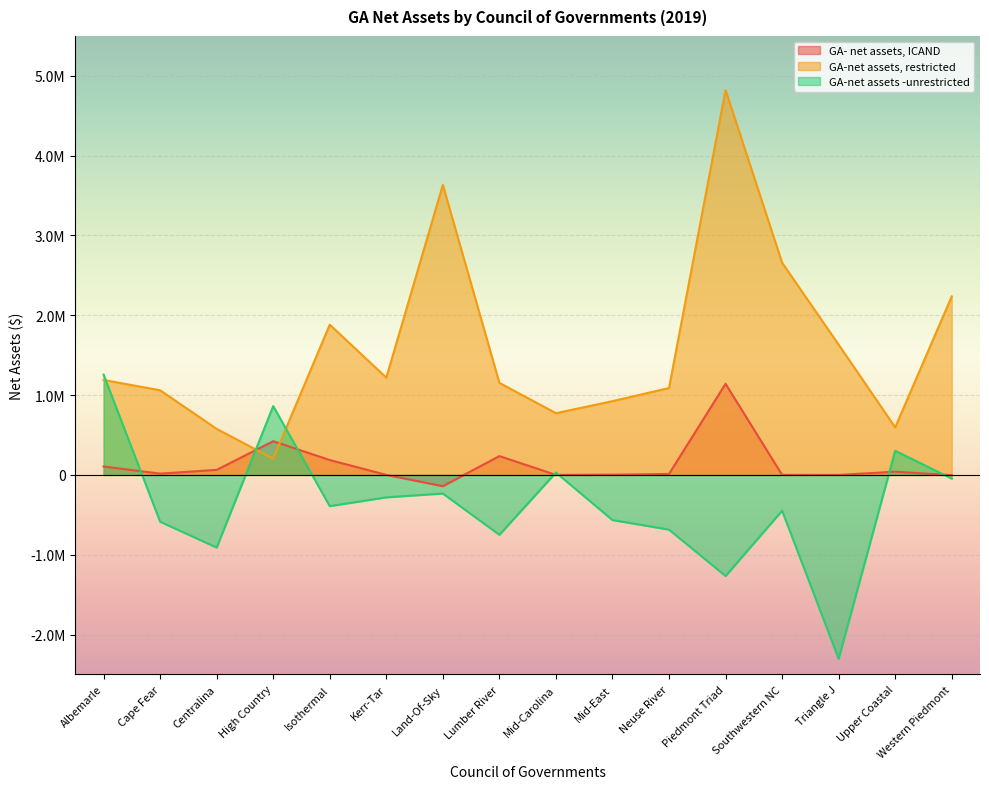

How many categories are shown in the chart?

16